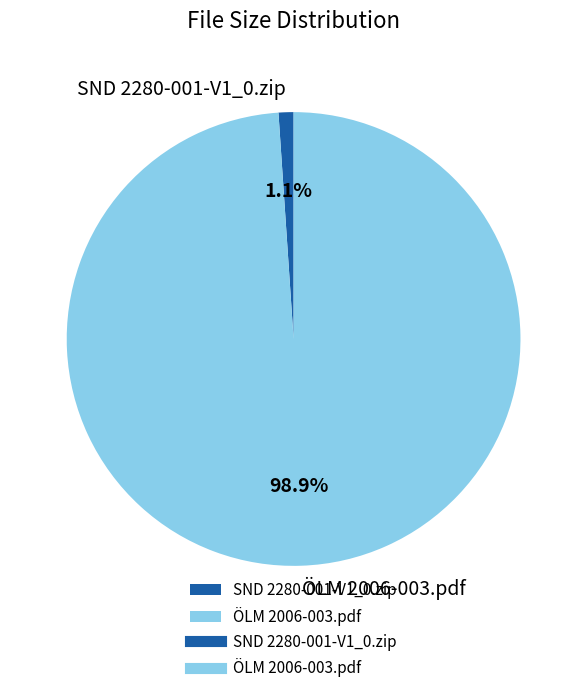

True or false: SND 2280-001-V1_0.zip accounts for 12% of the total.

False